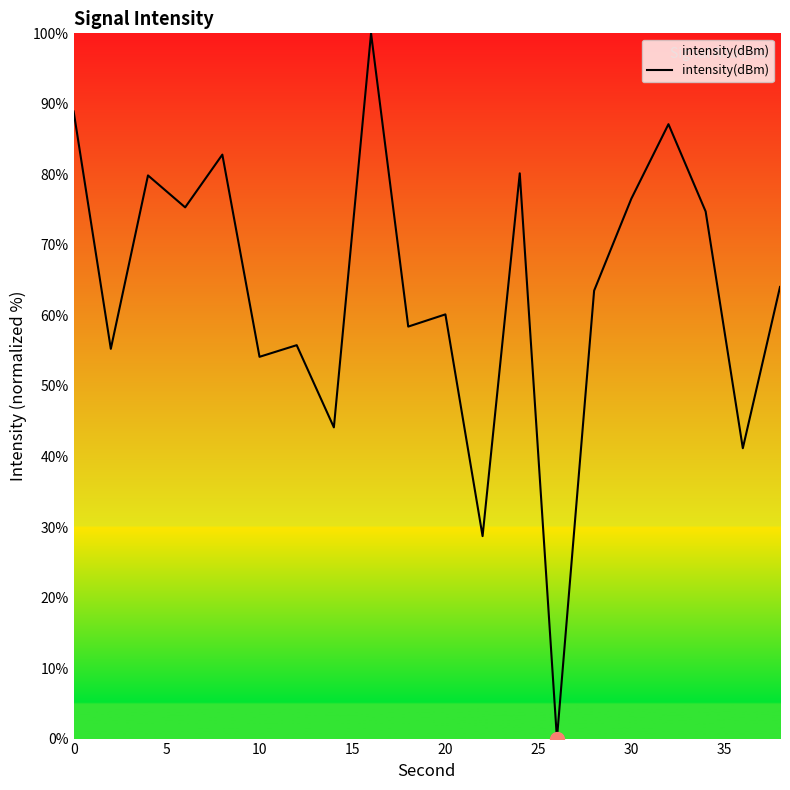

What is the greatest value displayed?

100.0